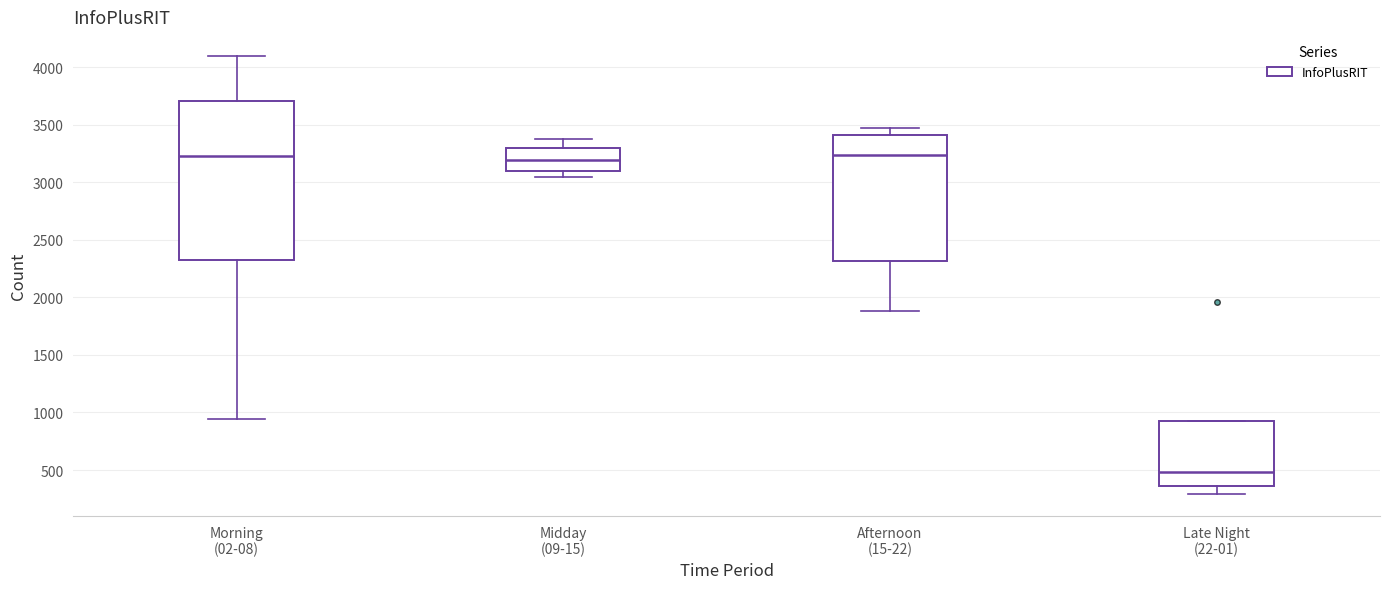

Which box is the tallest, from its lower edge to its upper edge?

Morning (02-08)